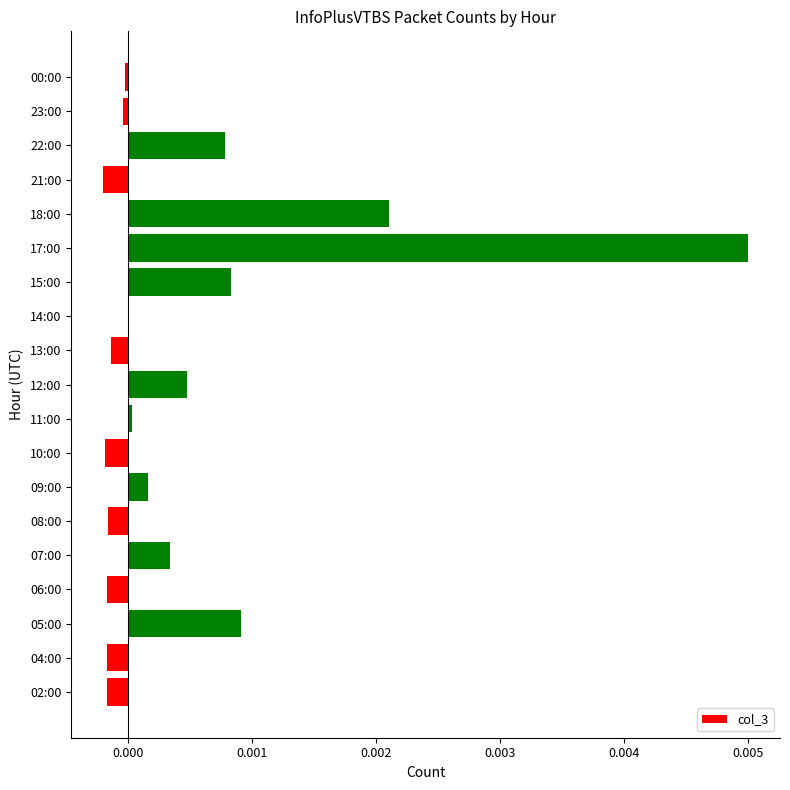

How many categories are shown in the chart?

19